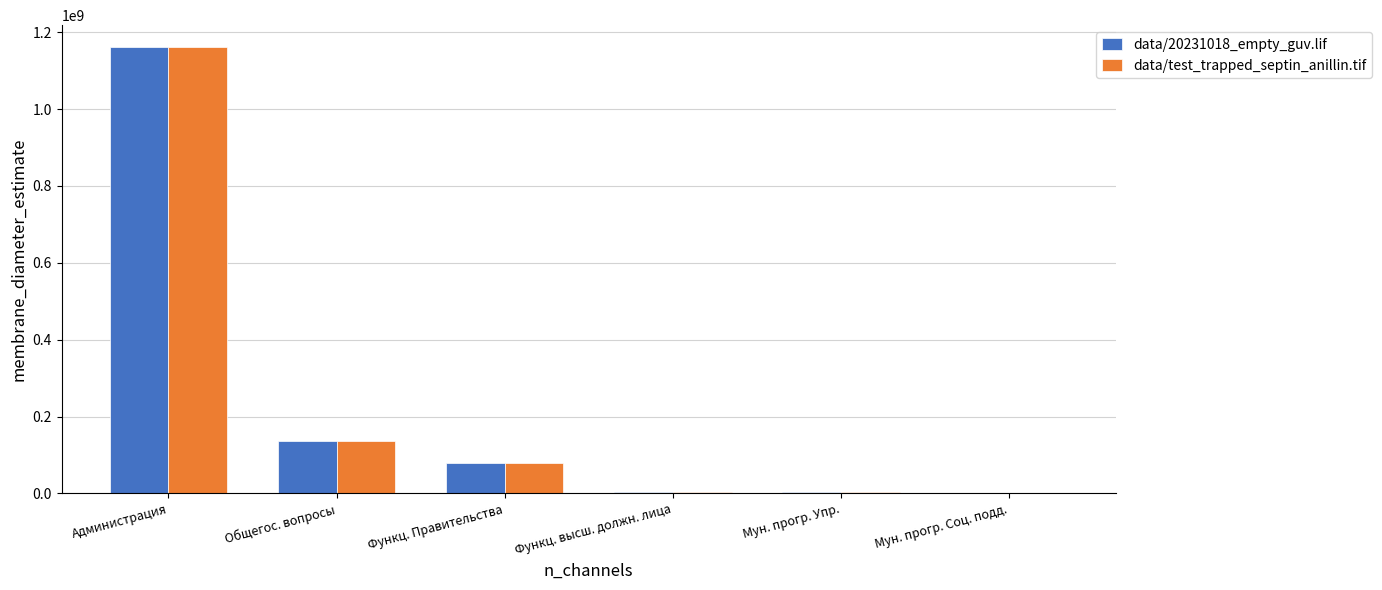

At which label does data/test_trapped_septin_anillin.tif reach its peak?

Администрация